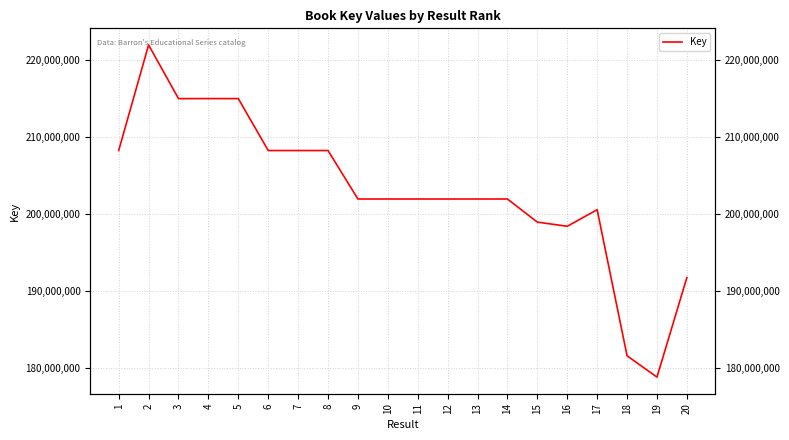

What is the sum of the values at 10 and 8?

410222262